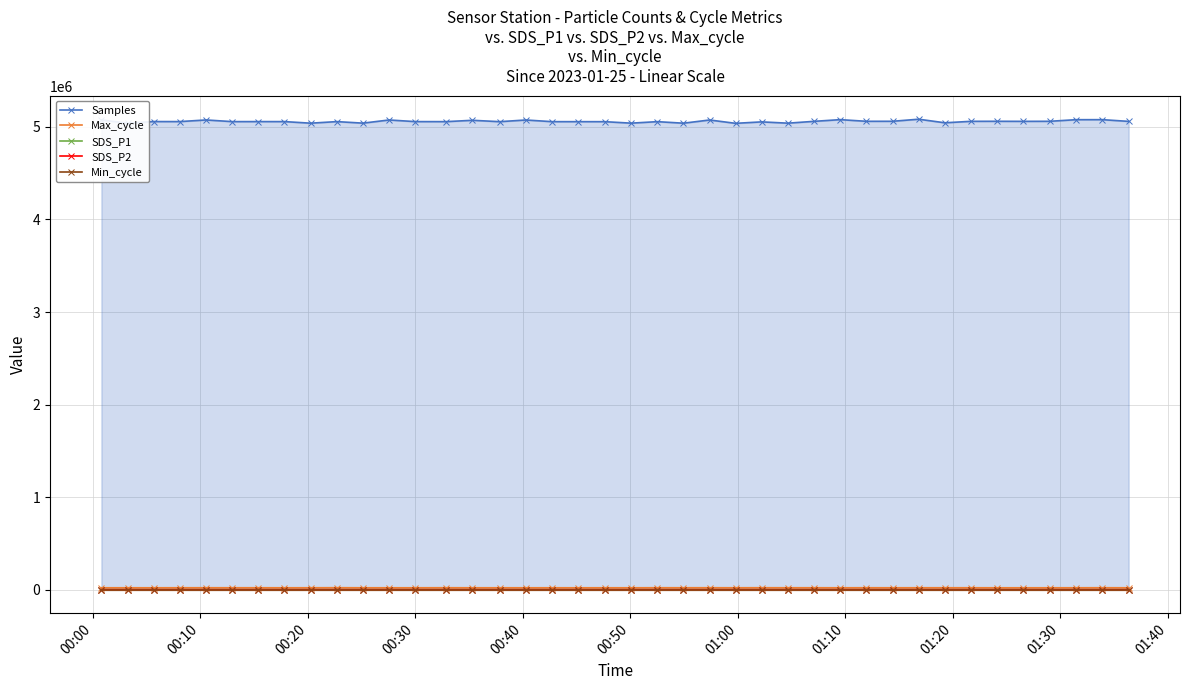

What is the sum of all SDS_P2 values?

553.2